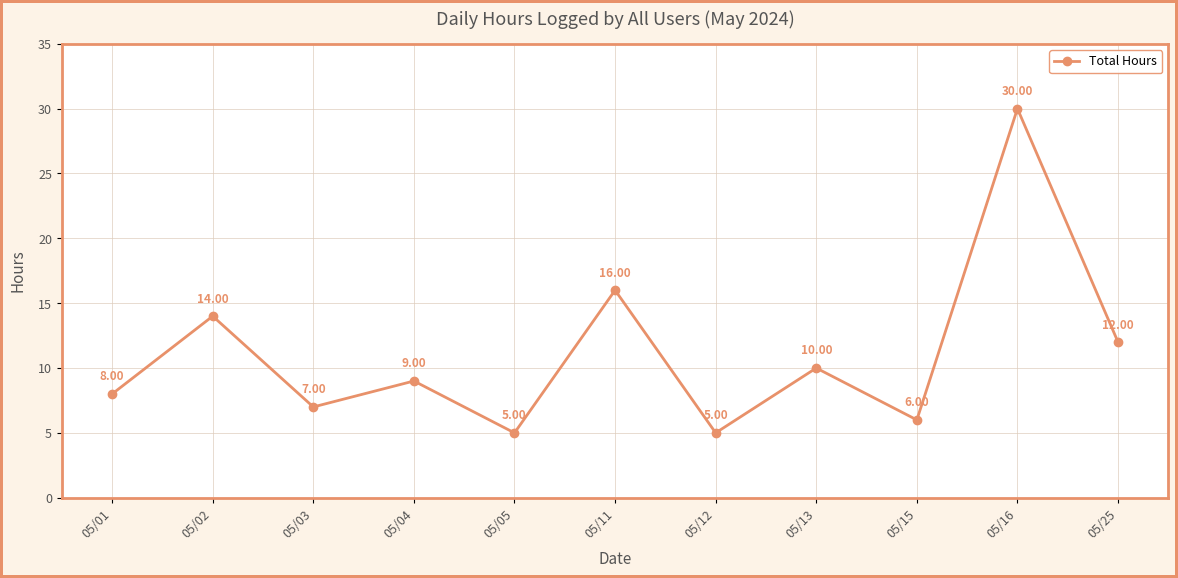

How many points are lower than both their immediate neighbors (excluding endpoints)?

4